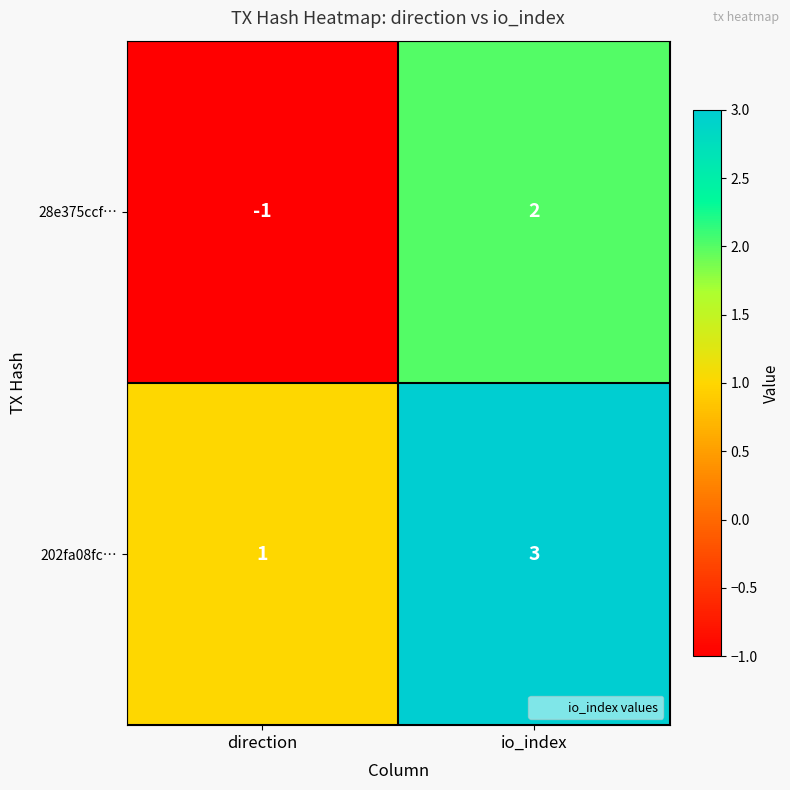

How many values in the 202fa08fc… series are below 3?

1